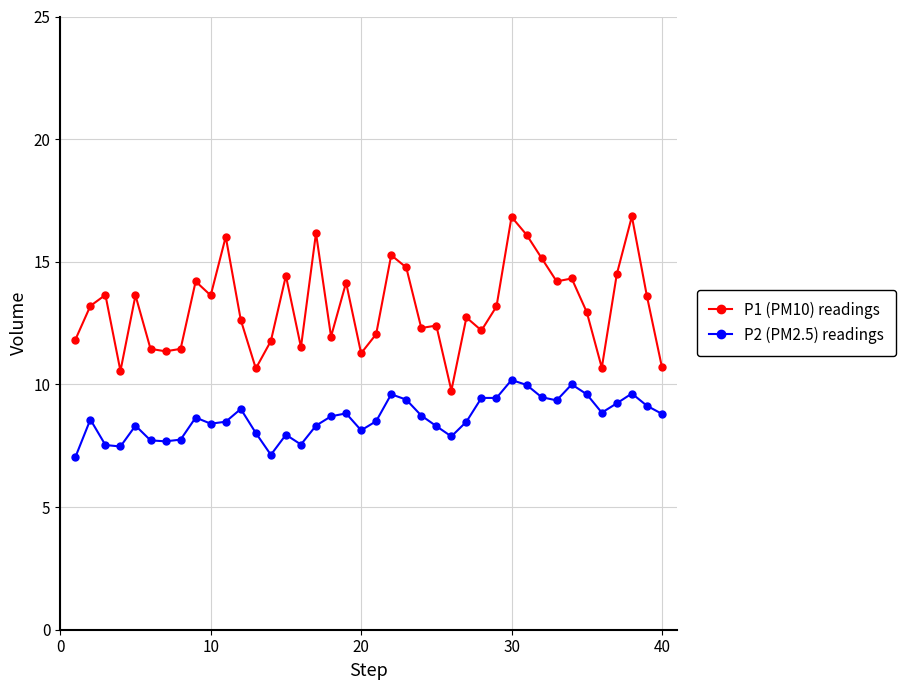

What is the sum of all P2 (PM2.5) readings values?

345.2